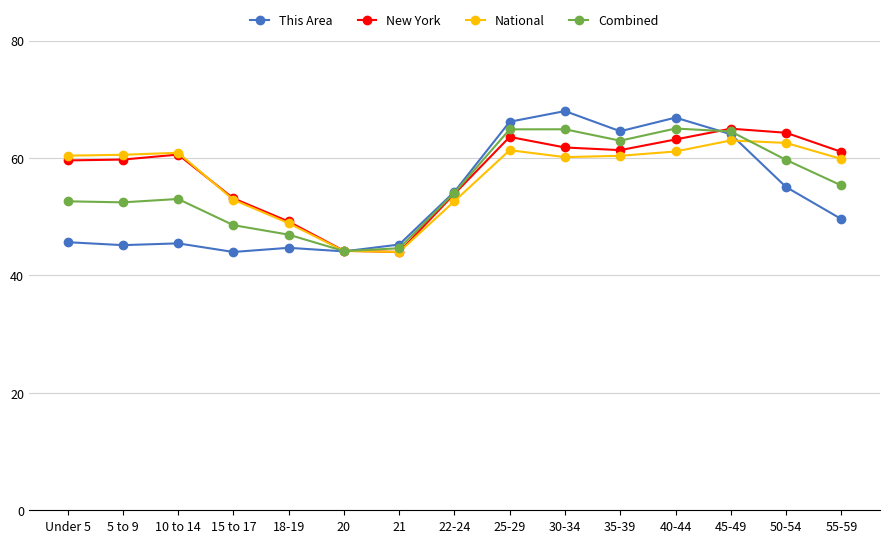

Which series ends up on top after the final intersection of New York and This Area?

New York